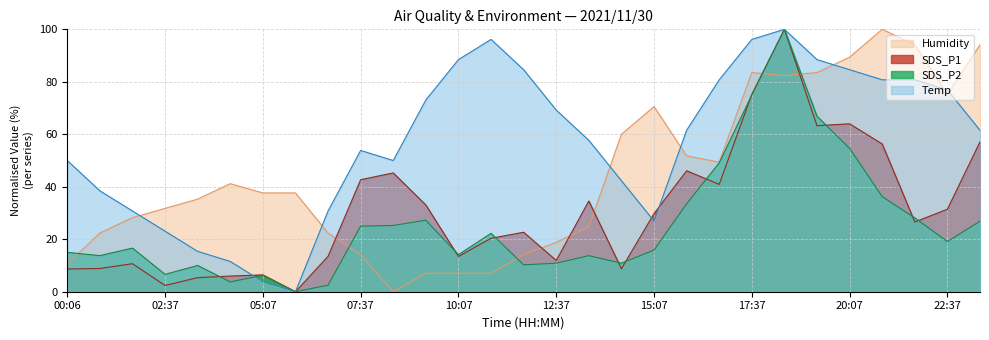

The value of Temp at 00:06 is 50.0. True or false?

True